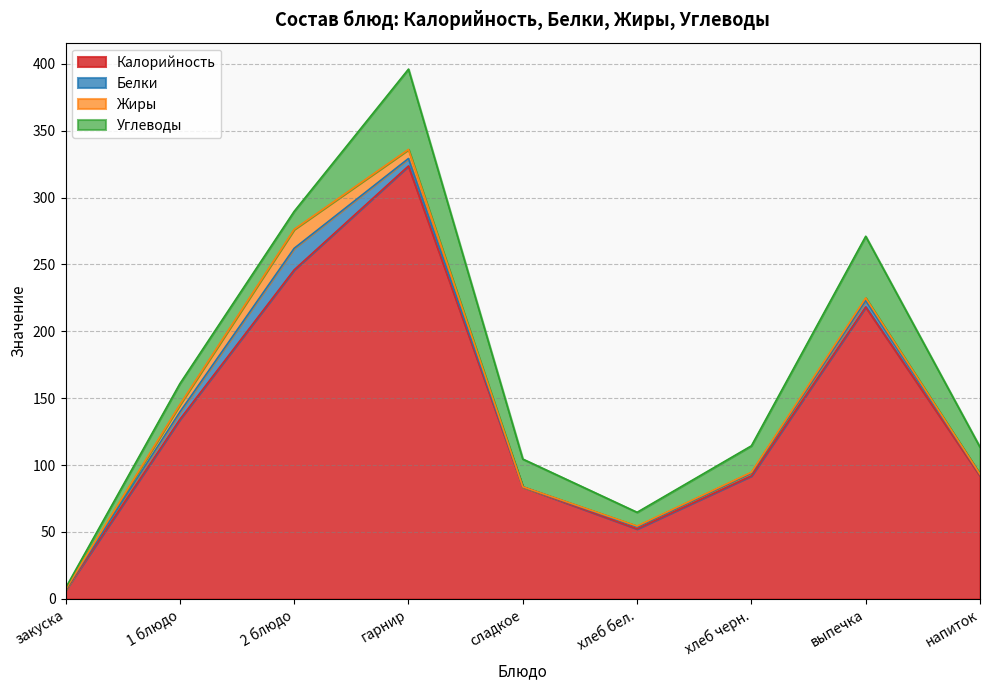

What are all the series names shown in the legend?

Калорийность, Белки, Жиры, Углеводы